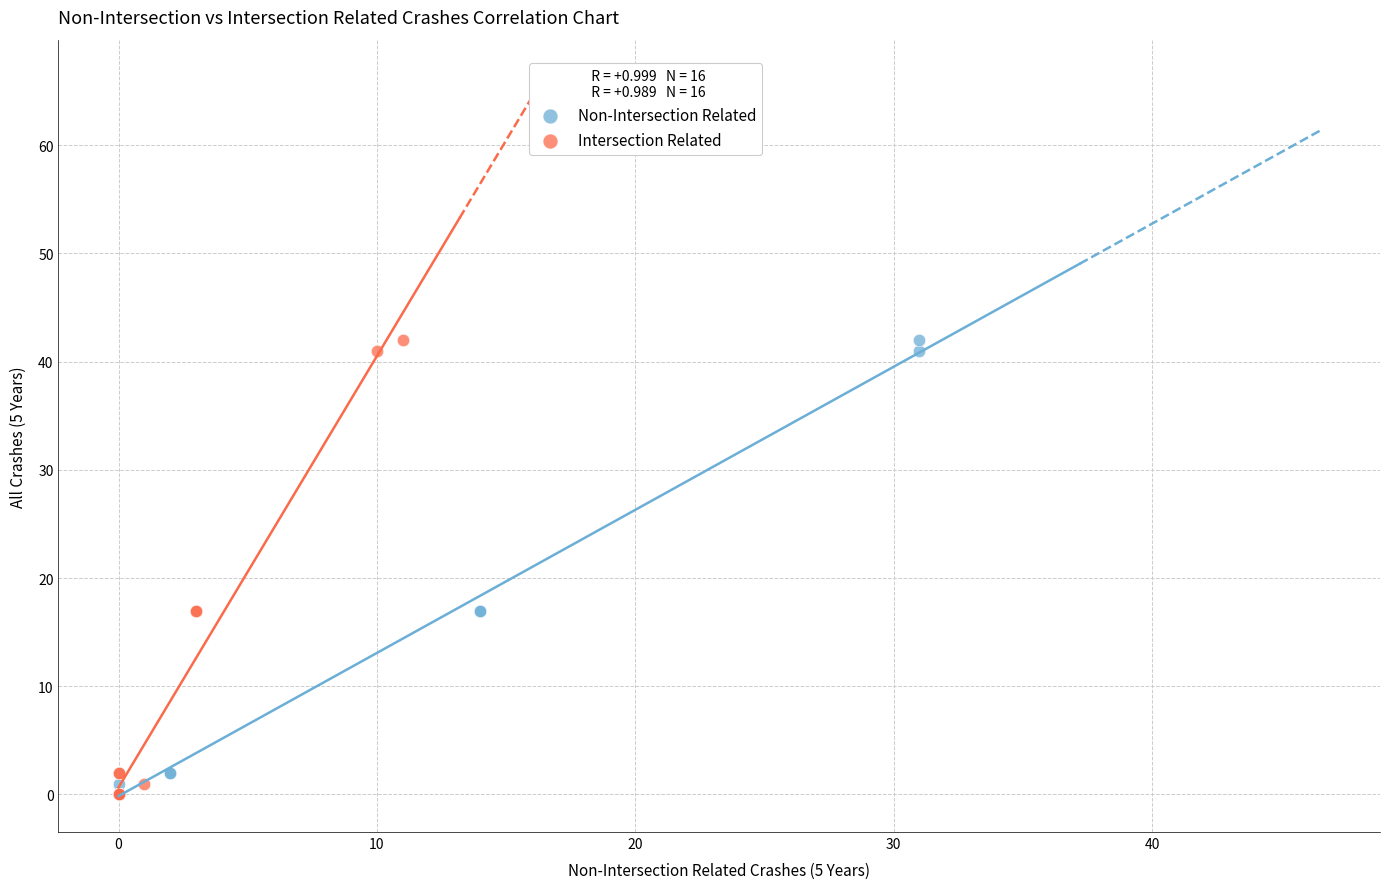

What are all the series names shown in the legend?

Non-Intersection Related, Intersection Related